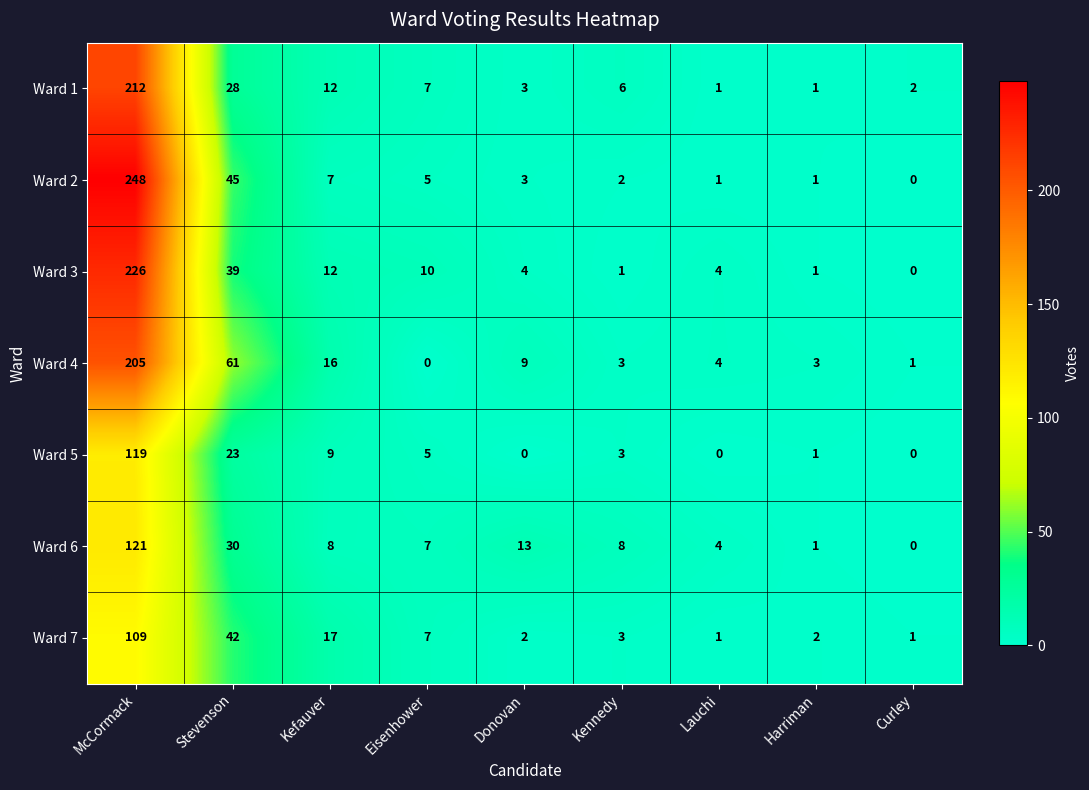

At how many categories does at least one series exceed 24?

2